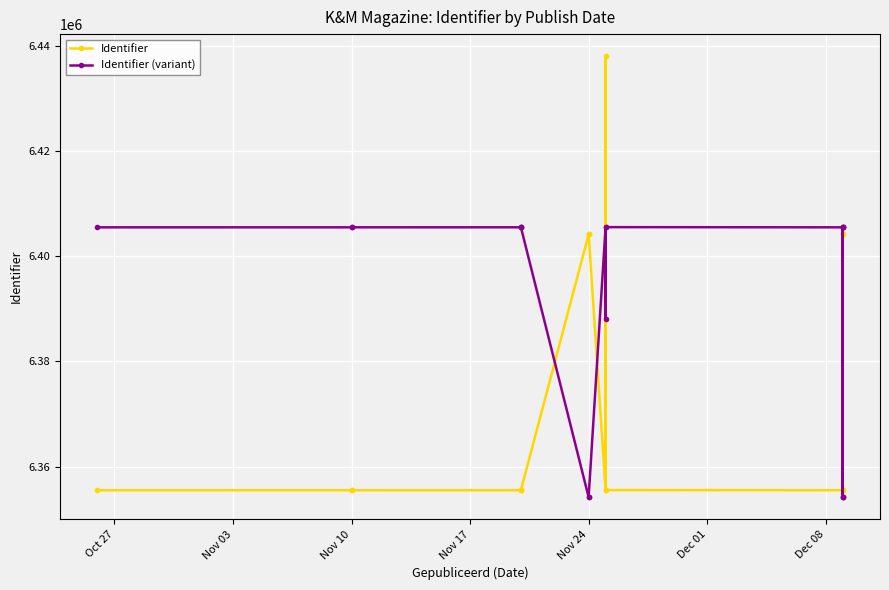

How many interior local valleys does the Identifier (variant) series have?

3